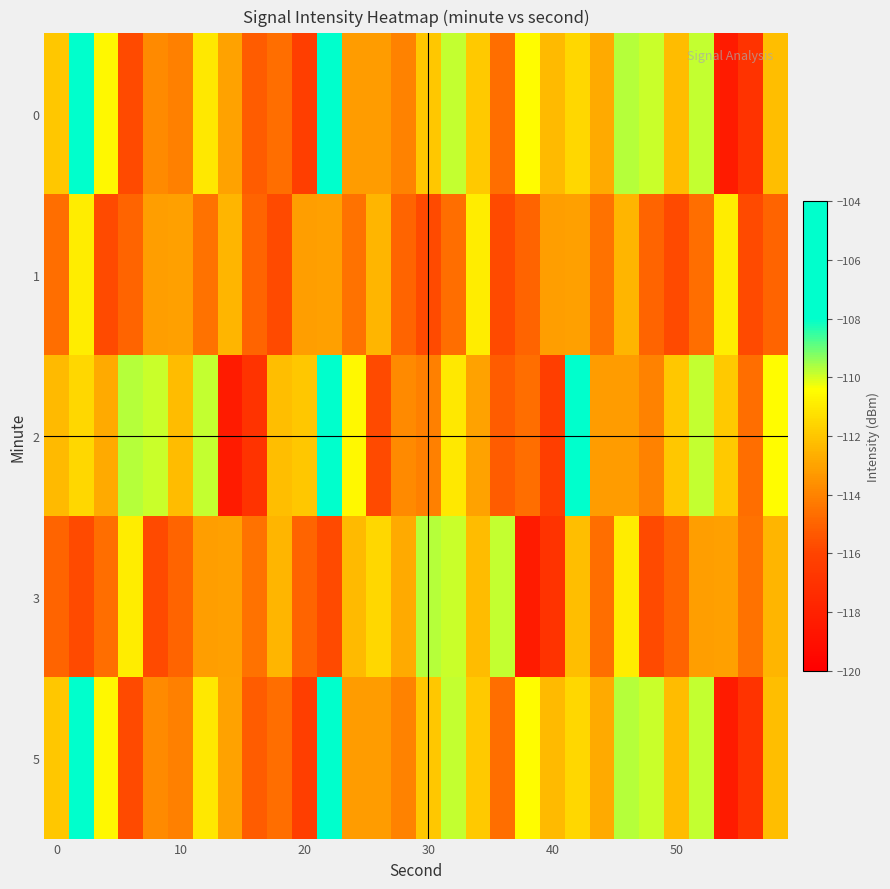

Rank the series by their maximum value, from lowest to highest.

1, 3, 0, 2, 5